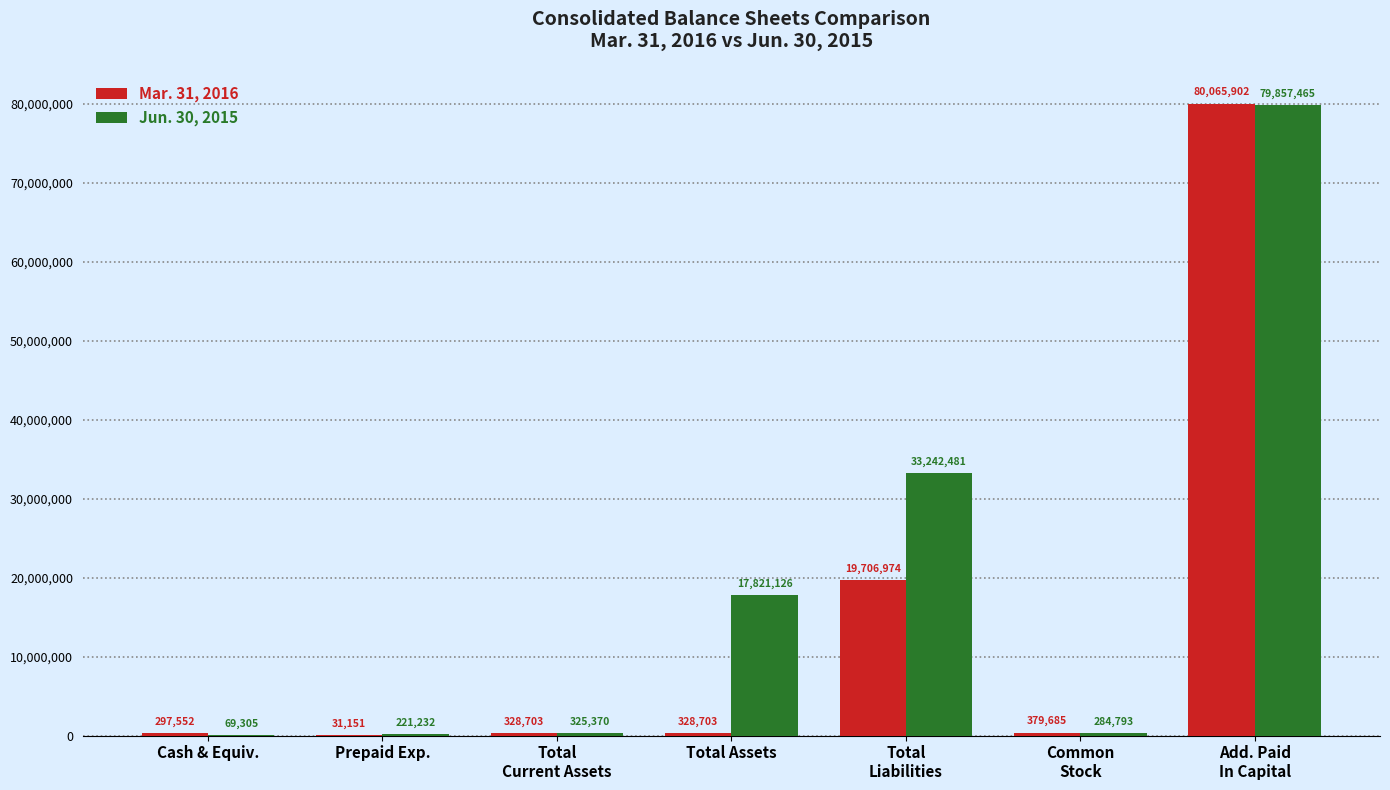

What is the approximate value of Mar. 31, 2016 at Cash & Equiv.?

297552